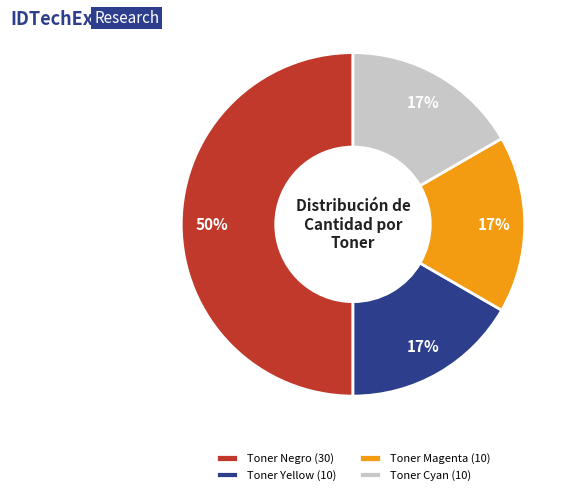

Do Toner Cyan and Toner Negro together represent more than half of the pie?

Yes